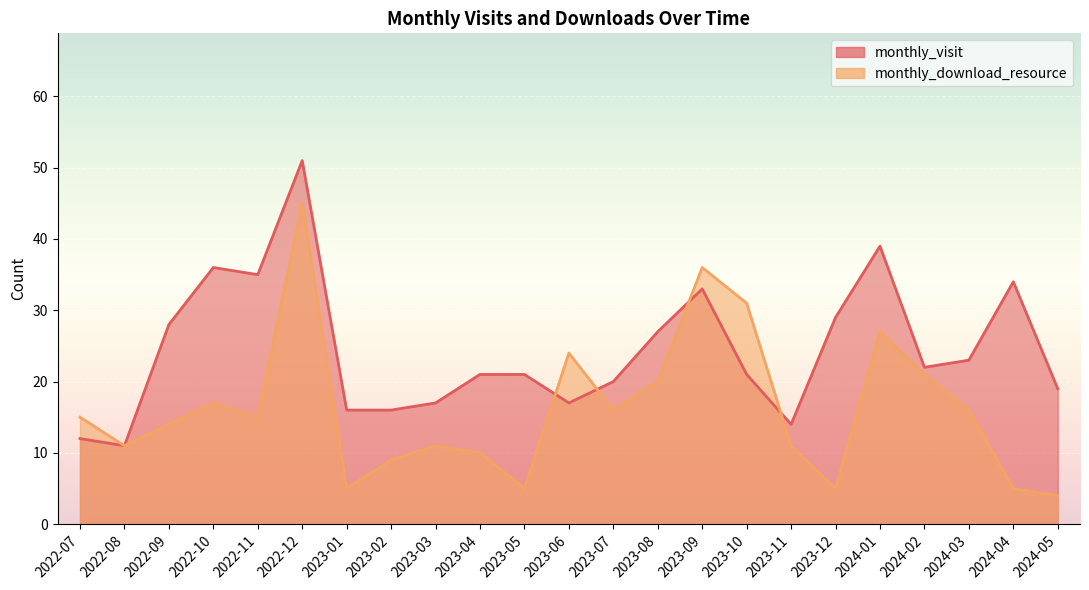

What is the minimum value for monthly_download_resource?

4